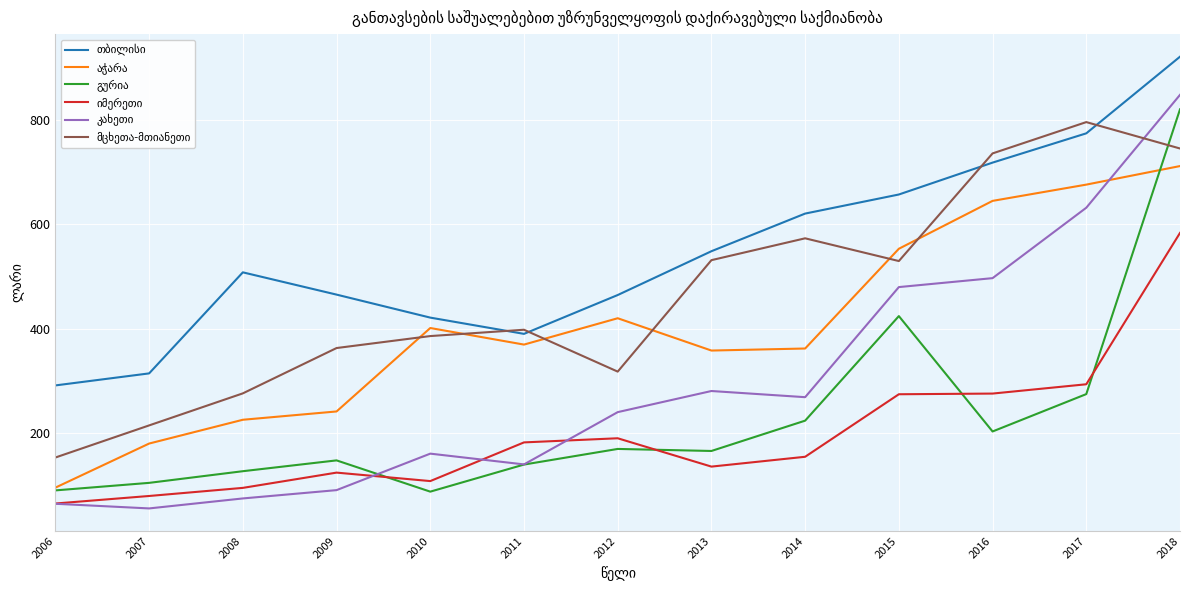

What is the greatest value displayed?

920.5